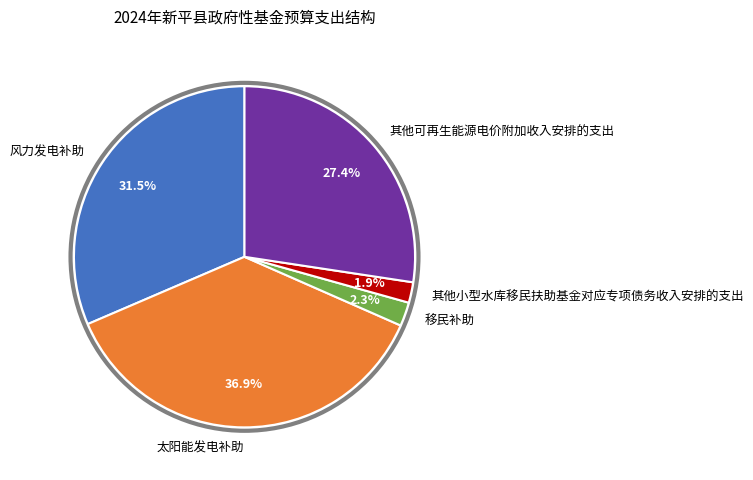

How many segments does this pie chart have?

5